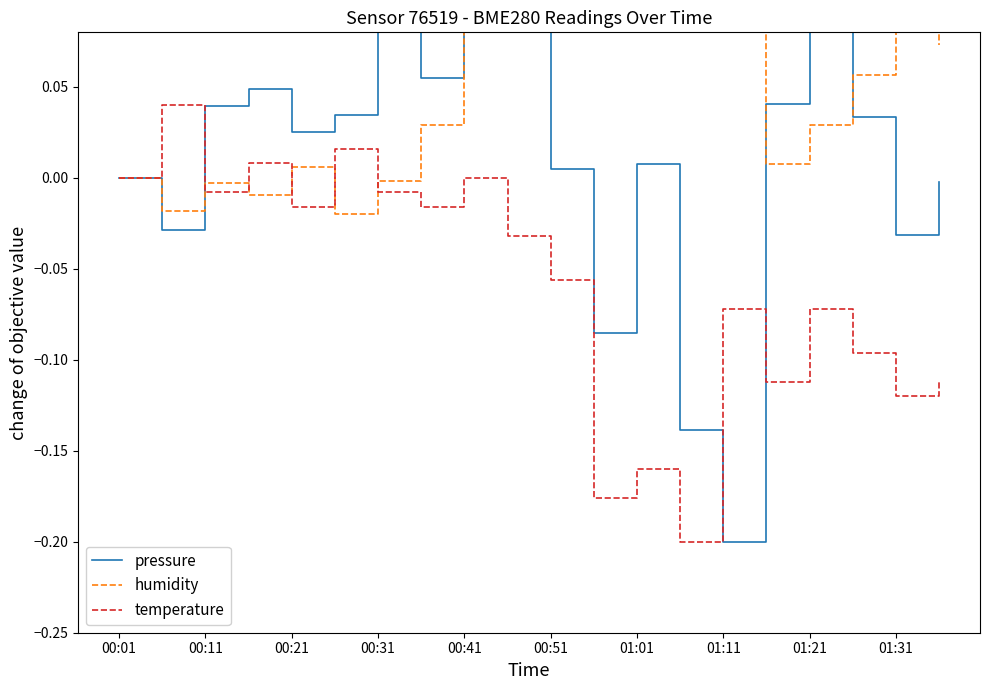

How many categories are shown in the chart?

20